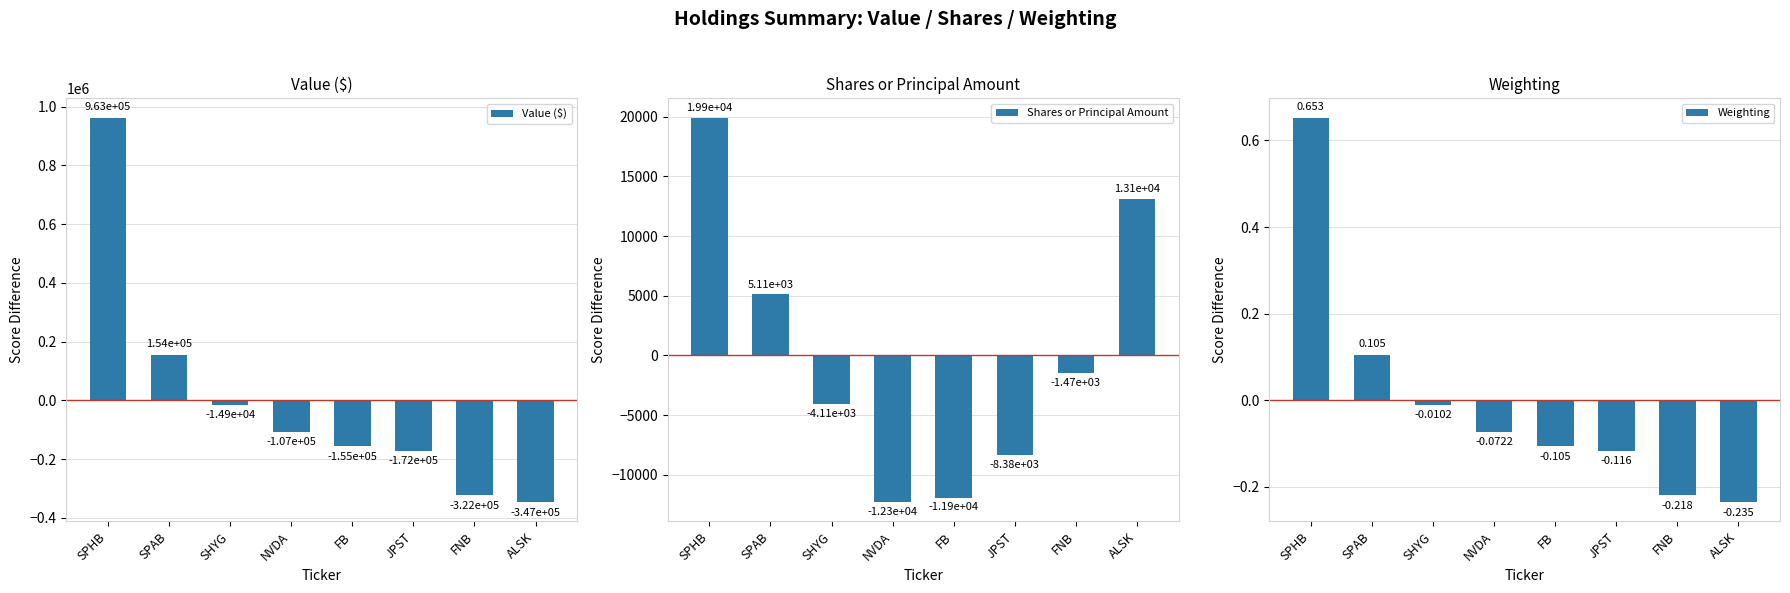

What is the difference between the highest and lowest values at ALSK?

360021.5